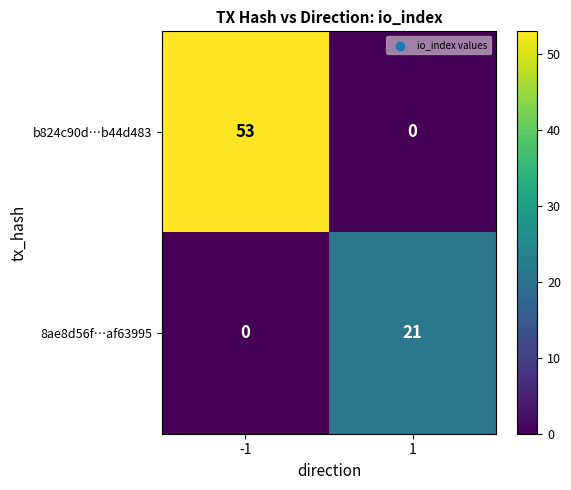

Which series has the largest total across all categories?

b824c90d…b44d483